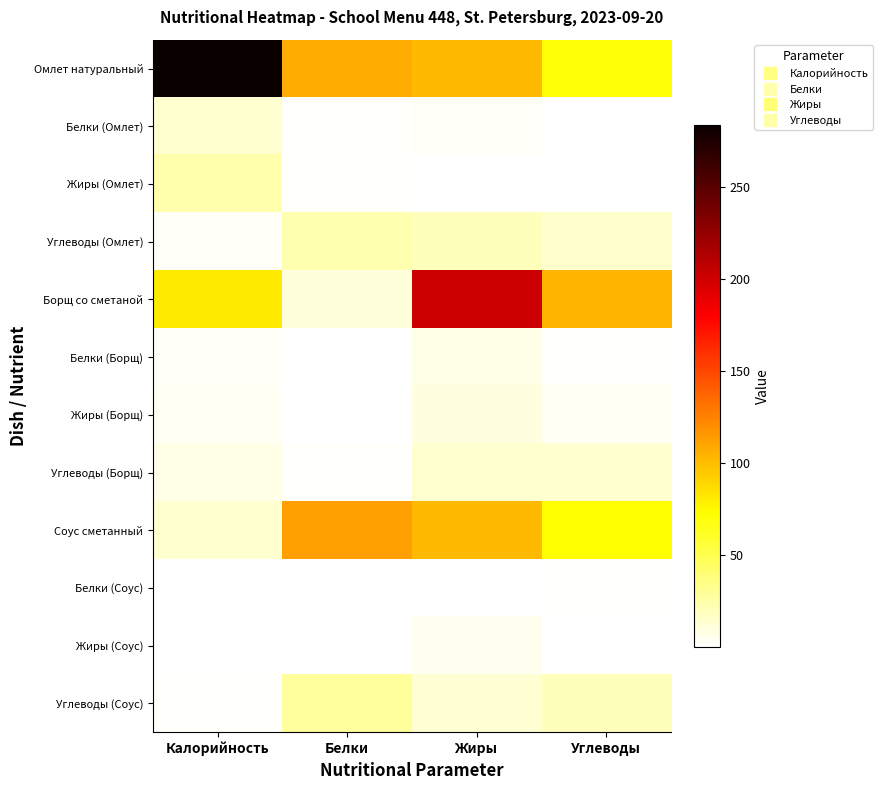

List the series in order of their peak value, lowest first.

Белки (Соус), Жиры (Соус), Белки (Борщ), Жиры (Борщ), Углеводы (Борщ), Белки (Омлет), Углеводы (Омлет), Жиры (Омлет), Углеводы (Соус), Соус сметанный, Борщ со сметаной, Омлет натуральный